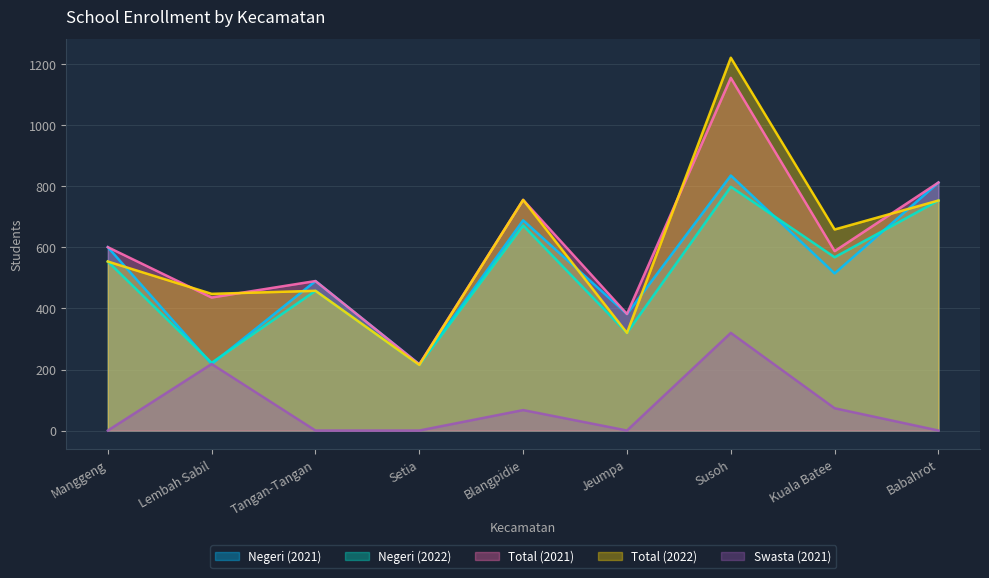

True or false: Total (2021) and Swasta (2021) intersect in this chart.

False